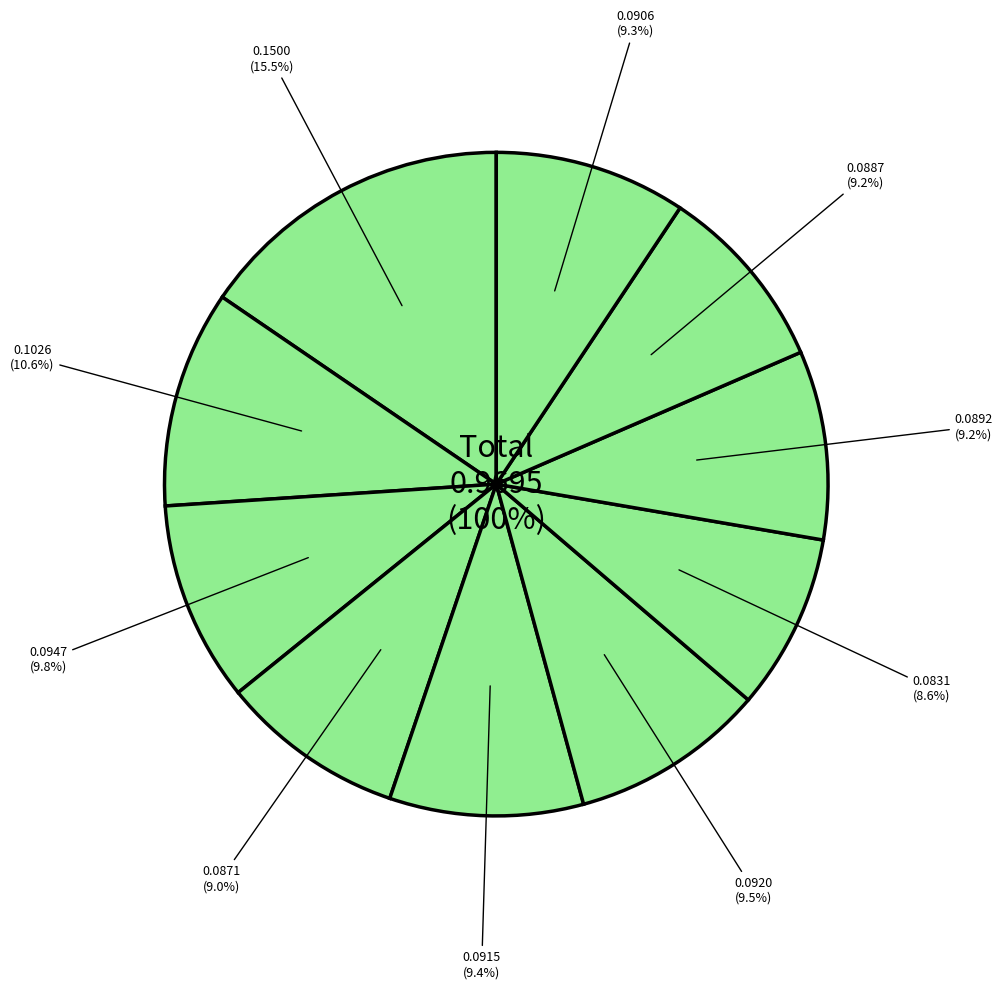

Count the number of slices in the pie.

10